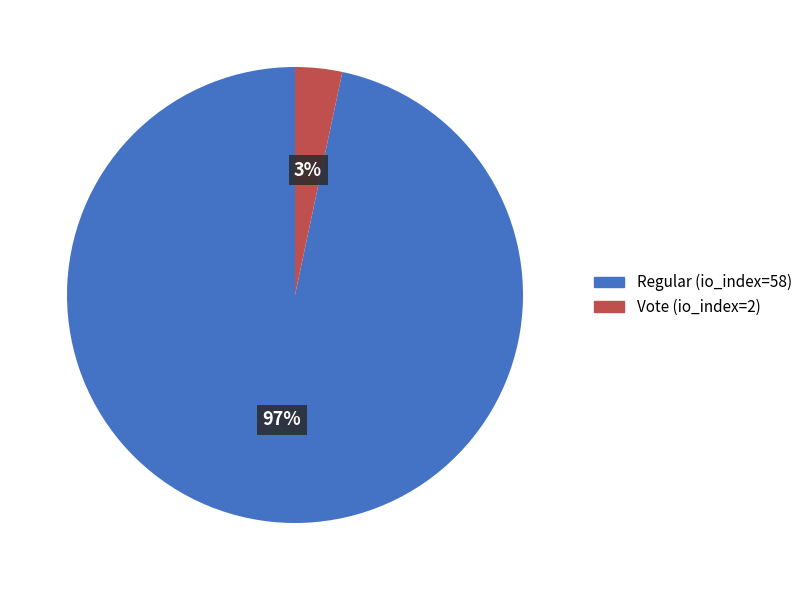

Rank the categories by value from lowest to highest.

Vote (io_index=2), Regular (io_index=58)